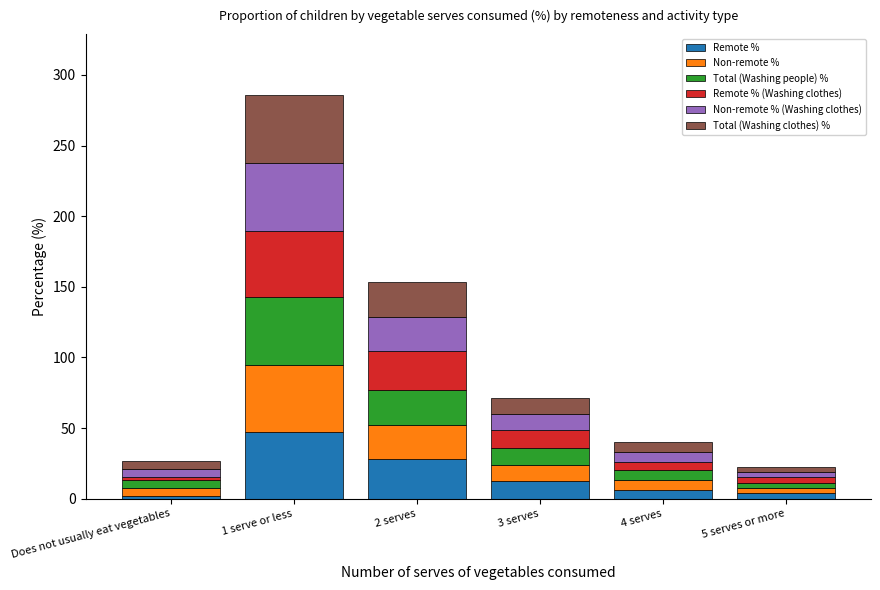

What is the difference between the maximum and minimum values in the Remote % series?

45.1